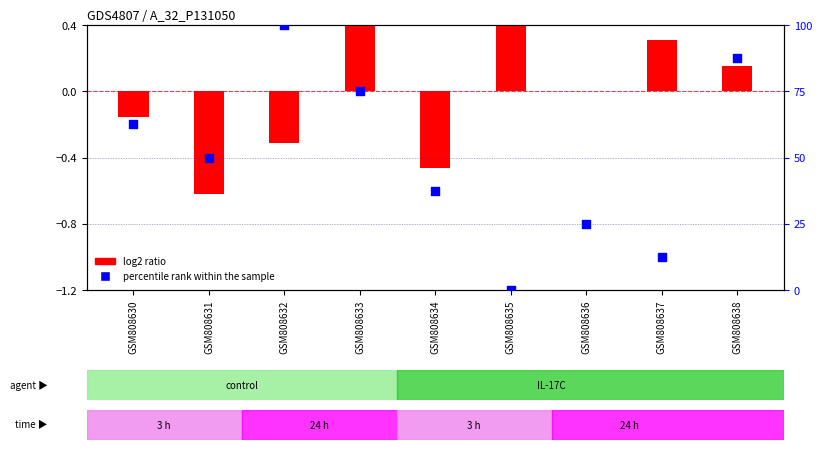

Which series contains the highest Y value?

percentile rank within the sample